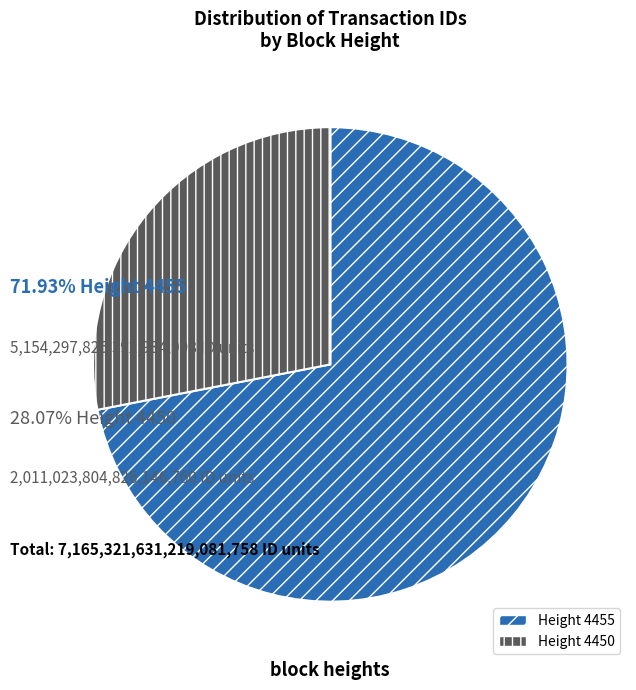

Which category has the biggest portion of the pie?

Height 4455